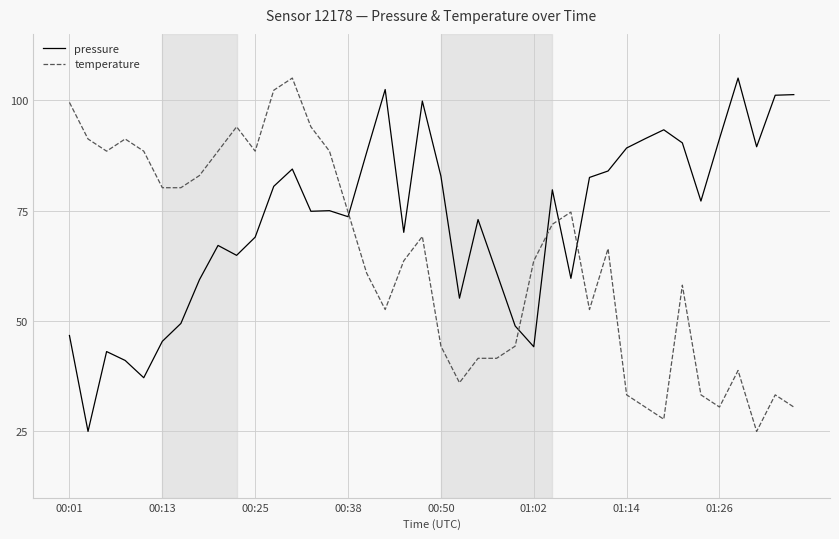

What is the difference between the maximum and minimum values in the temperature series?

80.0